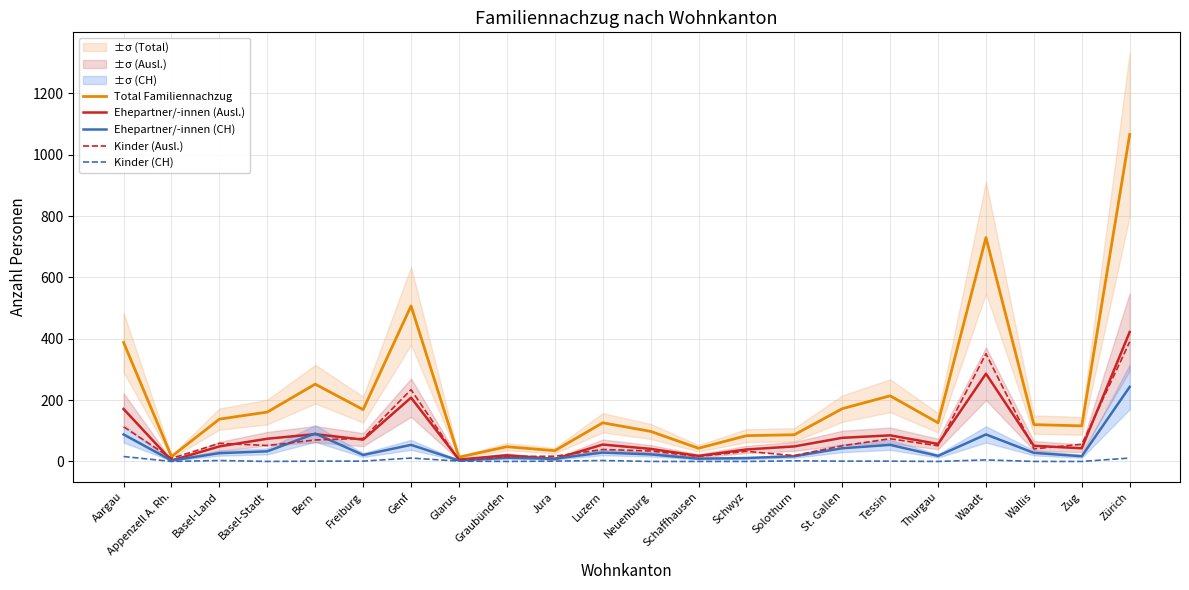

What is the sum of all Ehepartner/-innen (Ausl.) values?

1922